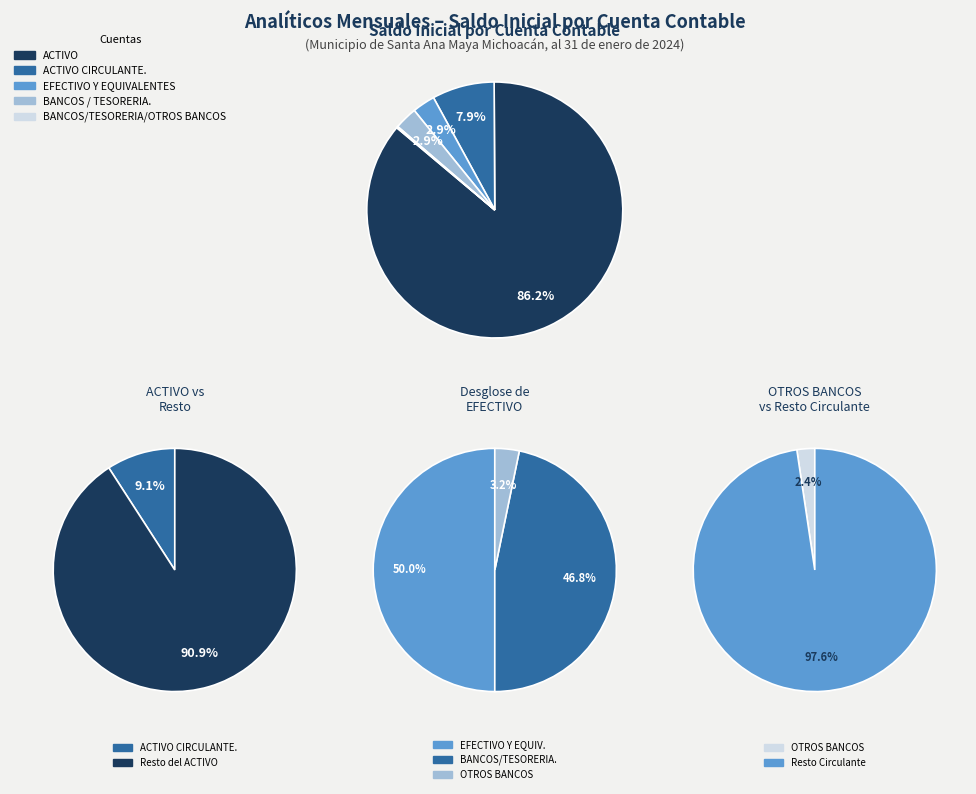

How many segments does this pie chart have?

5